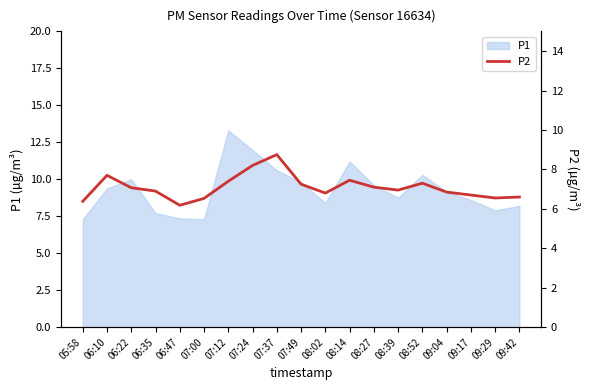

Reading left to right, extract all data points from this chart.

6.4	7.7	7.1	6.9	6.2	6.5	7.4	8.2	8.8	7.2	6.8	7.5	7.1	7.0	7.3	6.8	6.7	6.5	6.6